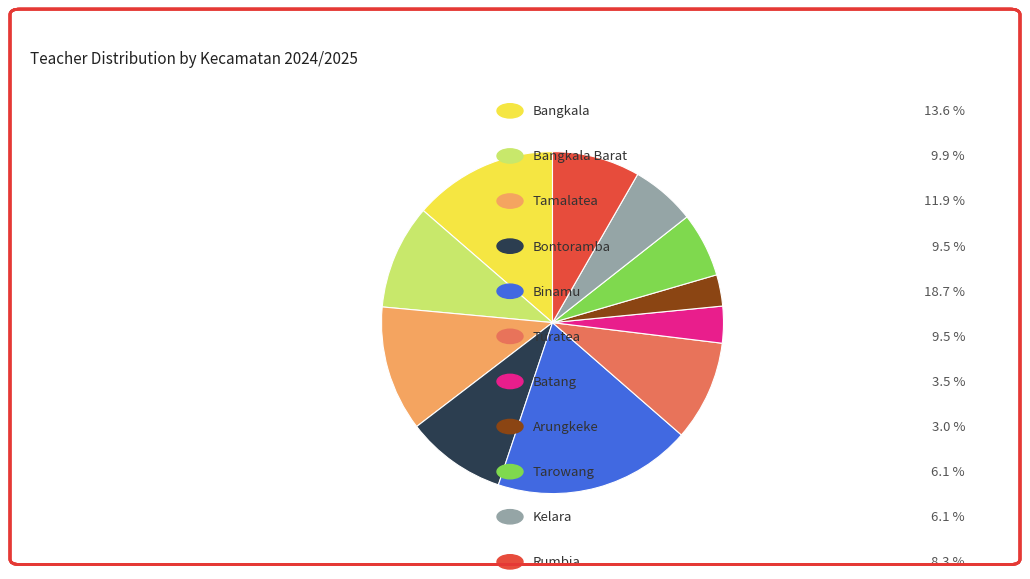

Does any single category account for the majority?

No